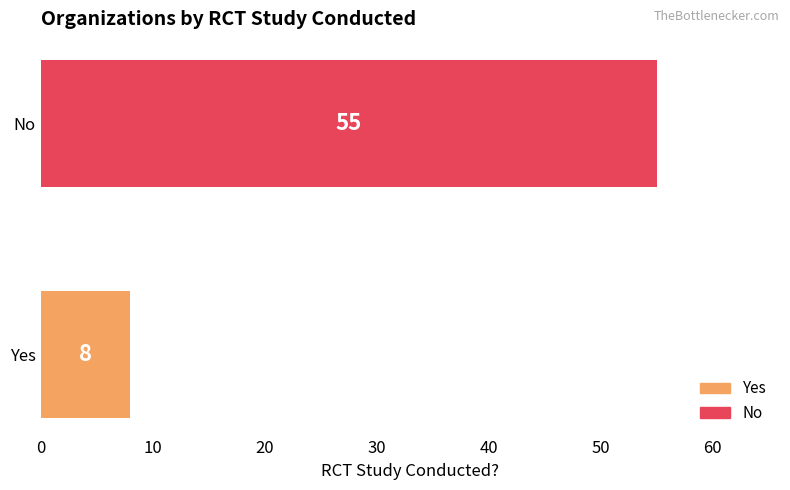

What is the greatest value displayed?

55